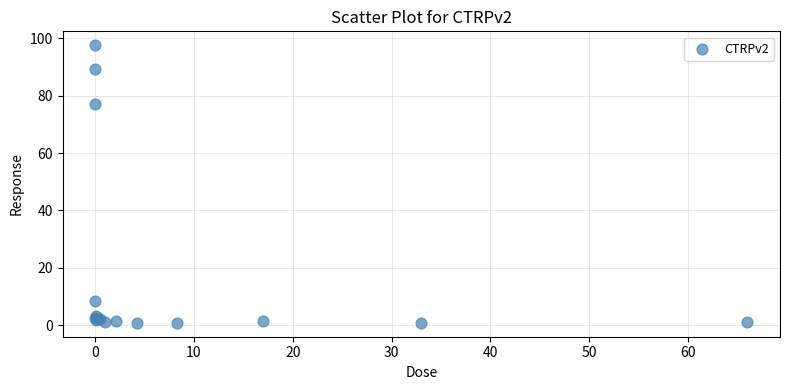

What Y value in the scatter plot is closest to 49?

77.0